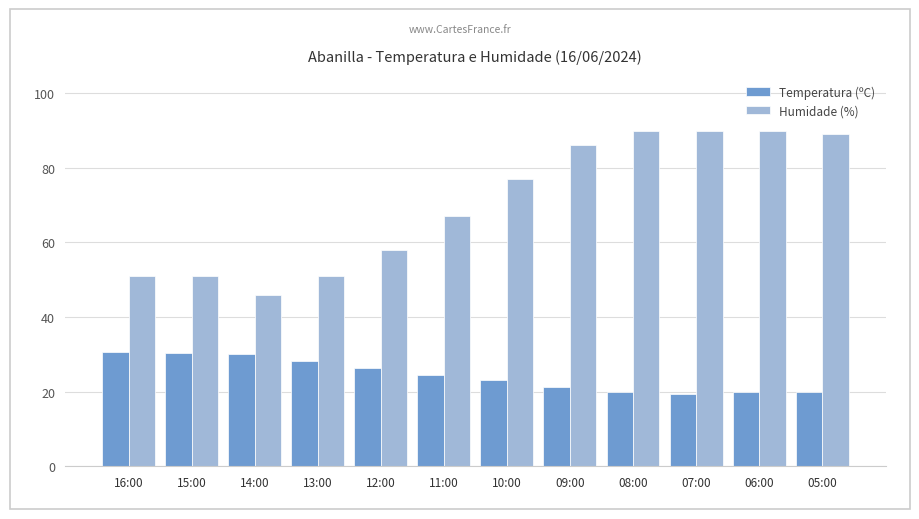

Which series has the widest spread of values?

Humidade (%)